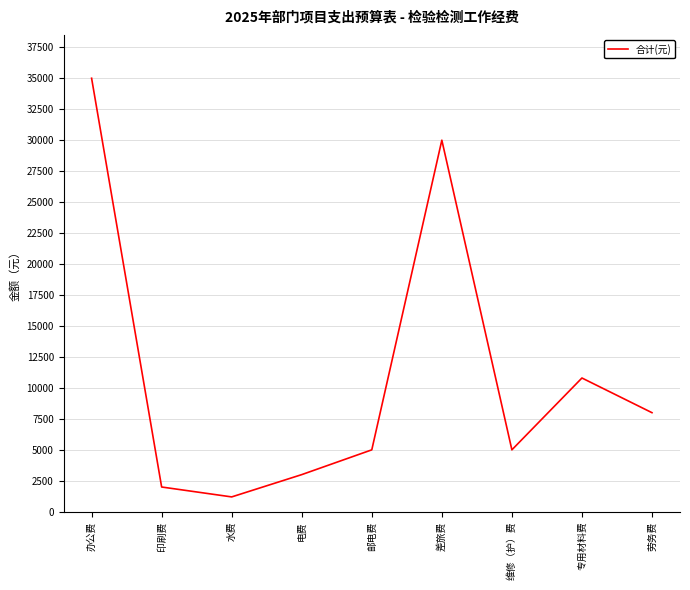

Where is the first local minimum?

水费